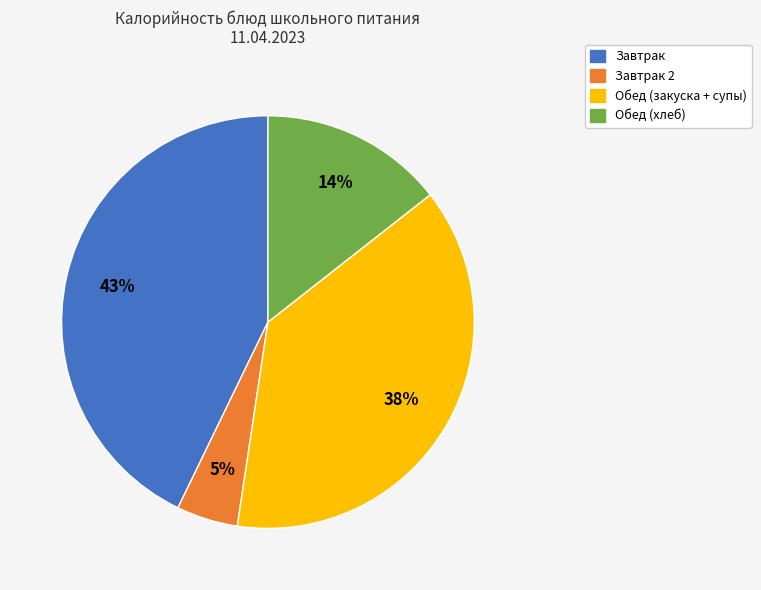

Is there any slice that represents more than half of the pie?

No